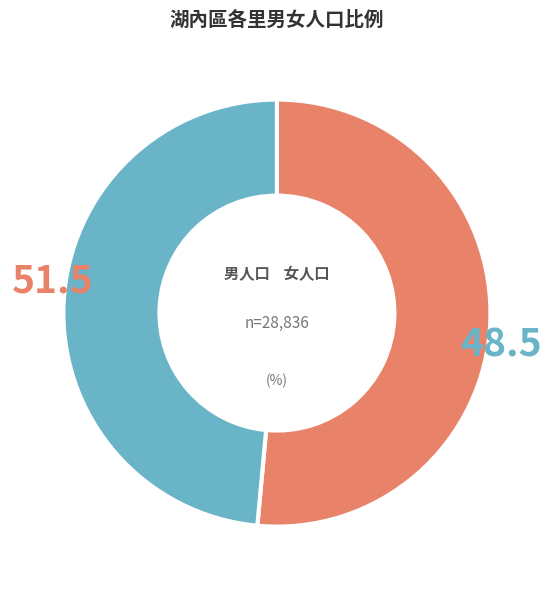

Is there any slice that represents more than half of the pie?

Yes